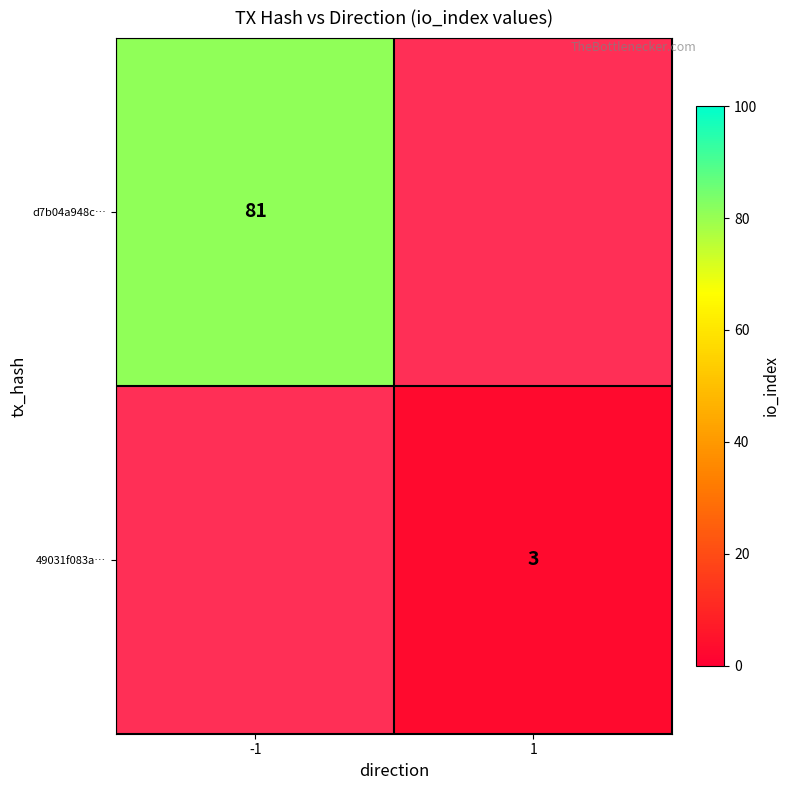

Which series has the largest total across all categories?

d7b04a948c…